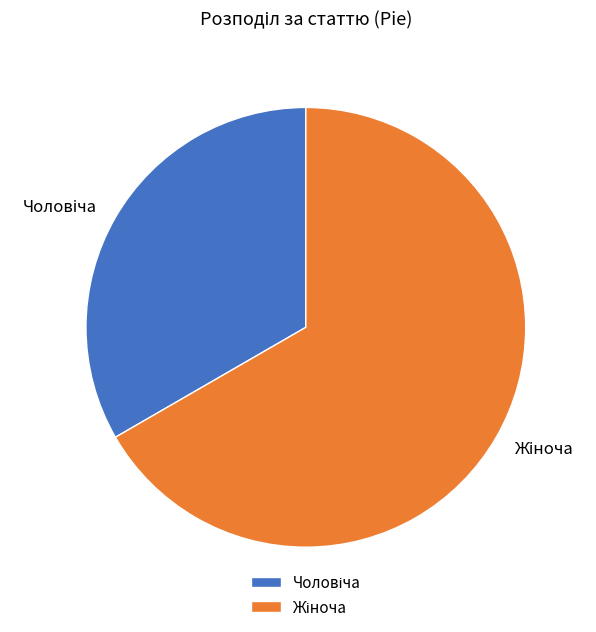

Count the number of slices in the pie.

2